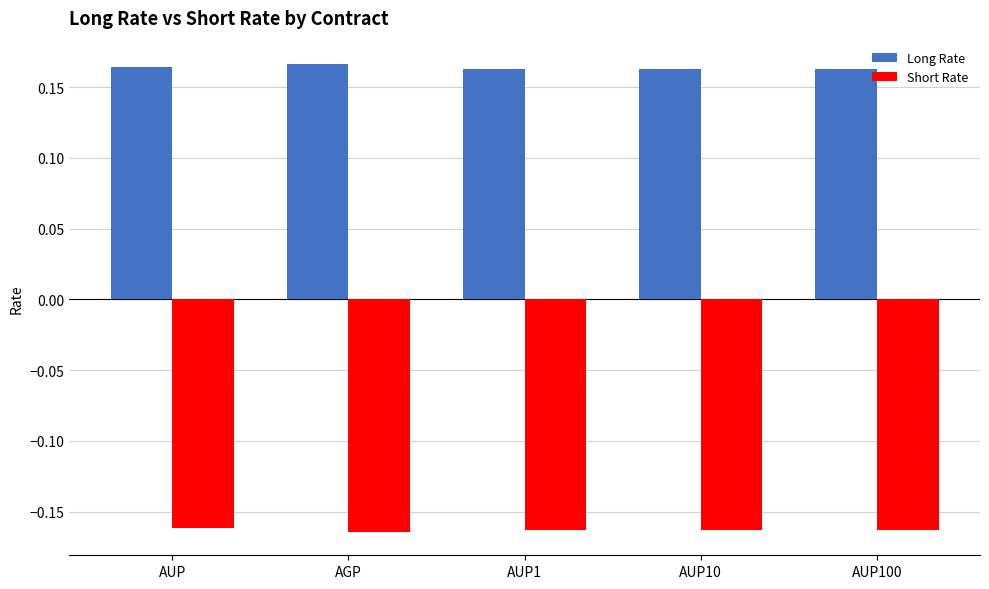

The Short Rate series shows -0.1 at AUP100. True or false?

False